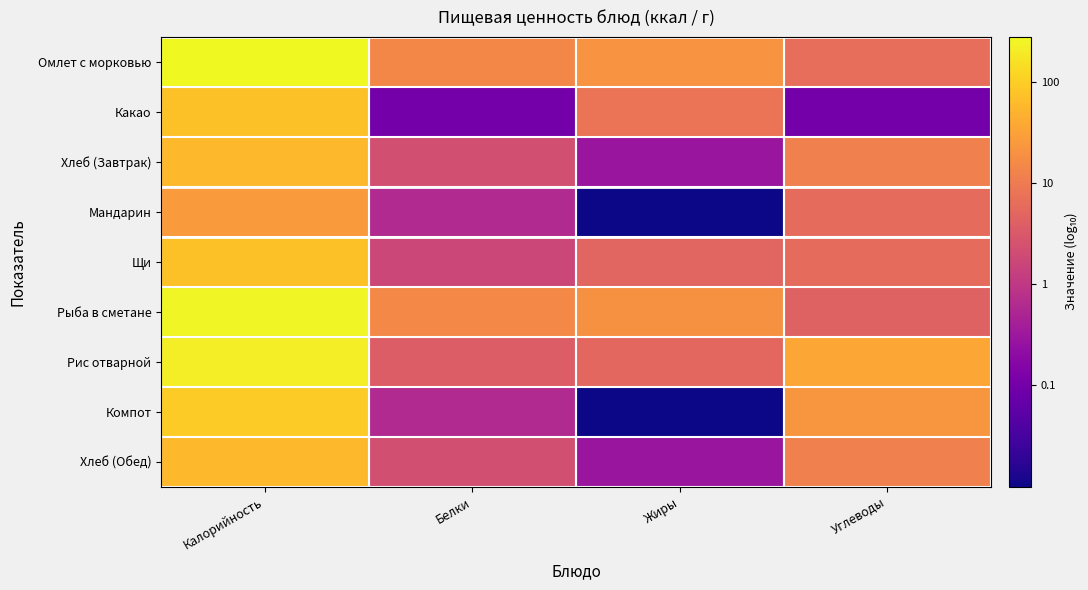

Which series has the widest spread of values?

Компот